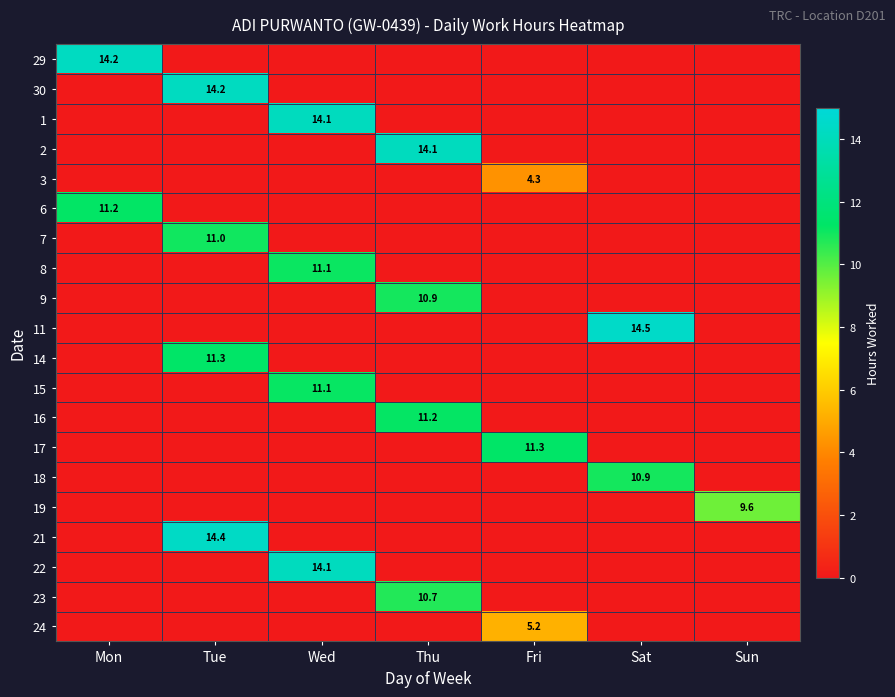

The 14 series shows -4.7 at Fri. True or false?

False